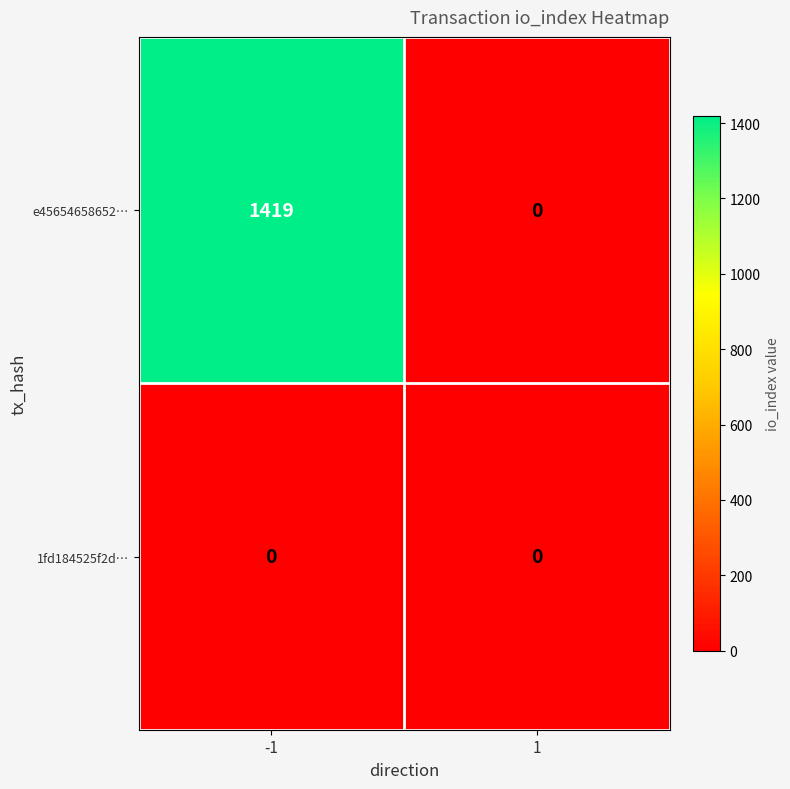

Rank the series by their average value, from lowest to highest.

1fd184525f2d…, e45654658652…